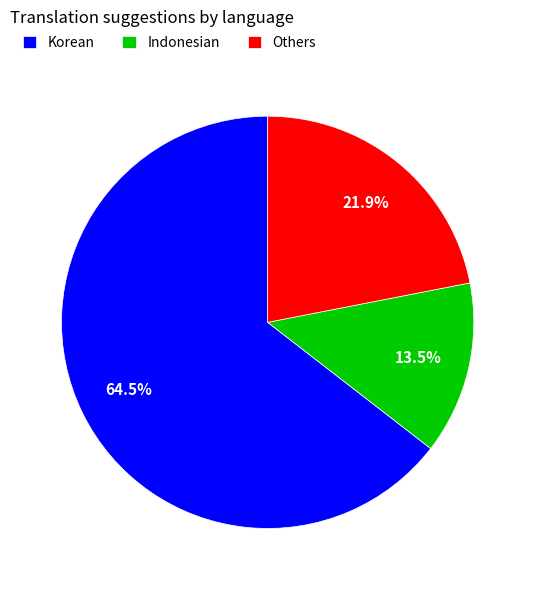

What is the ratio of the value at Korean to the value at Indonesian?

4.8